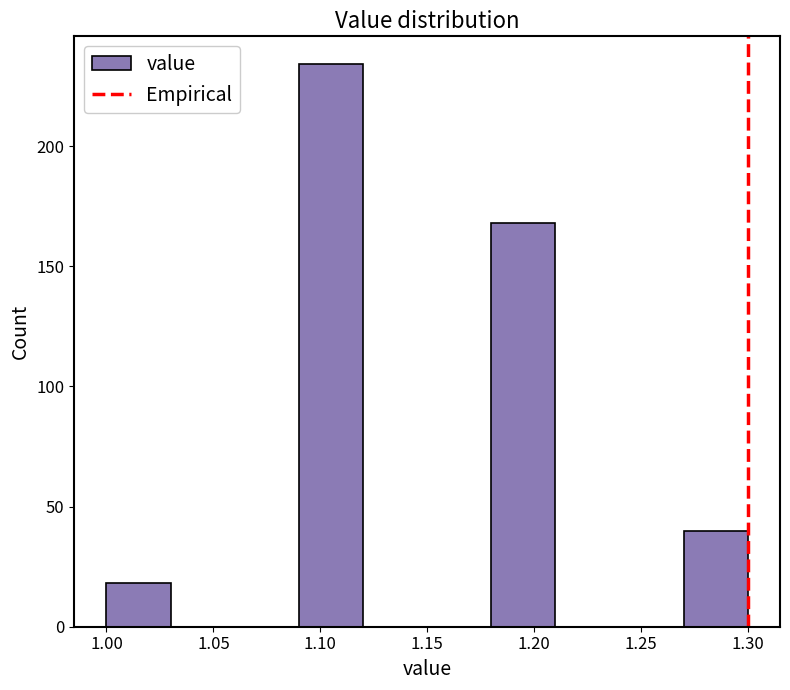

How tall is the bar that spans 1.09 to 1.12 on the x-axis? The values are not printed on the chart, so give them approximately, as read against the axis.

235